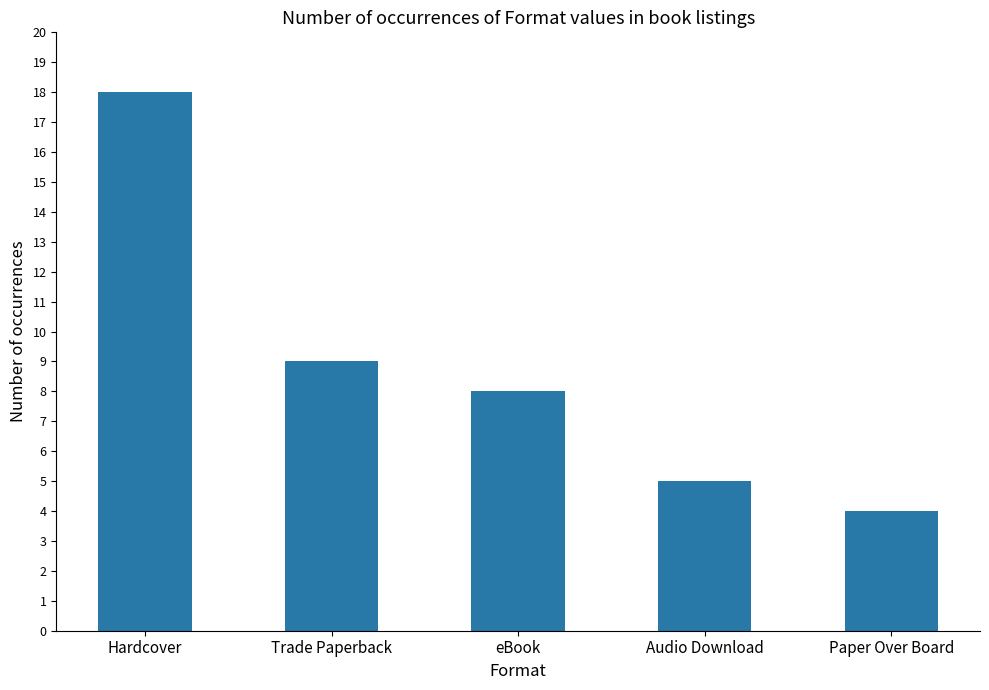

Reading right to left, list all the values displayed in this chart.

Paper Over Board=4	Audio Download=5	eBook=8	Trade Paperback=9	Hardcover=18